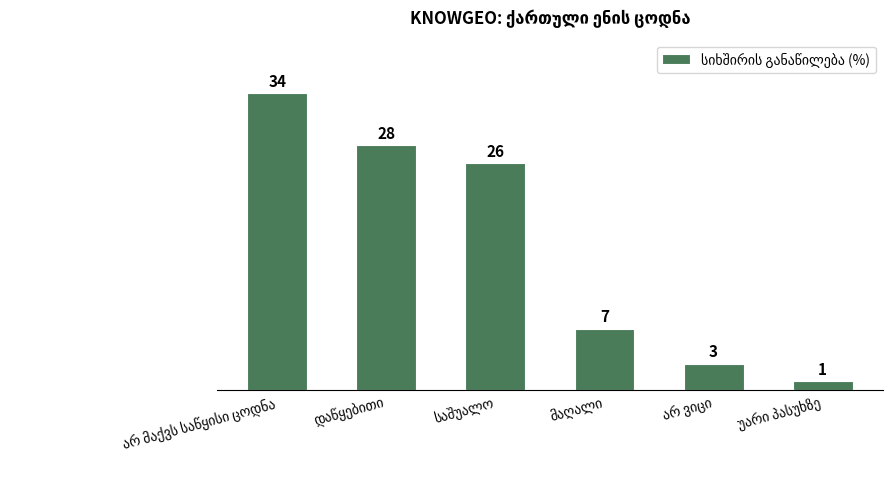

Does the chart contain any negative values?

No